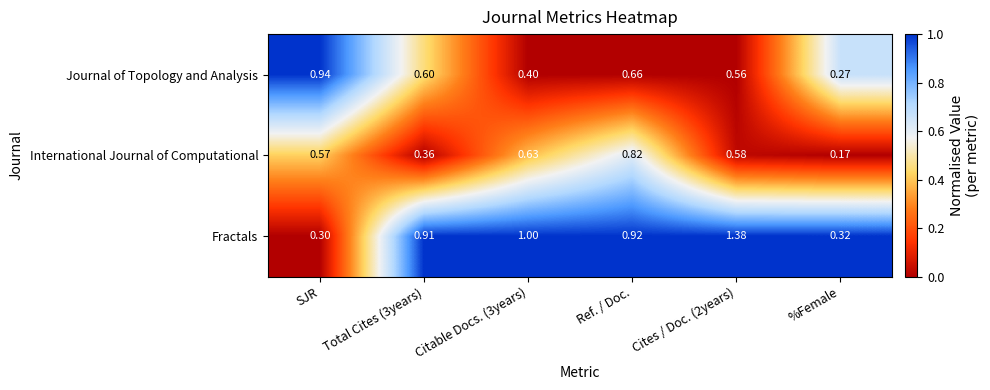

Where is International Journal of Computational nearest to the value 0?

%Female